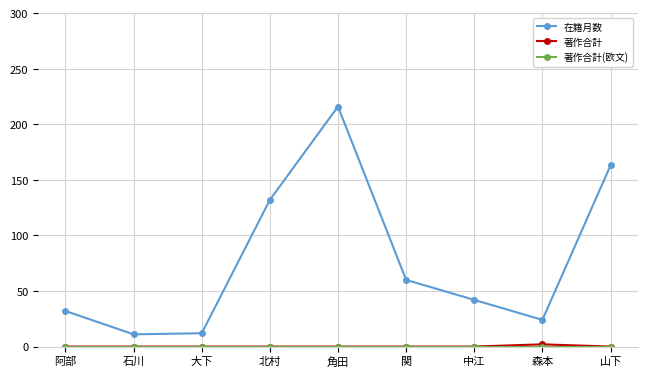

Where is 在籍月数 nearest to the value 113?

北村